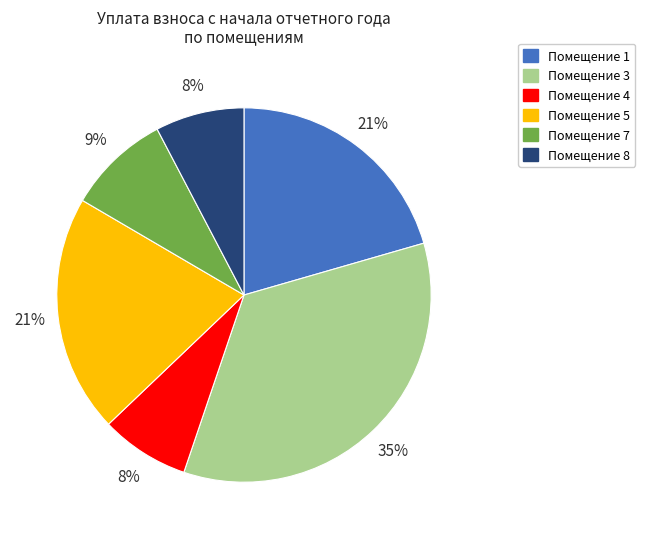

Does any single category account for the majority?

No